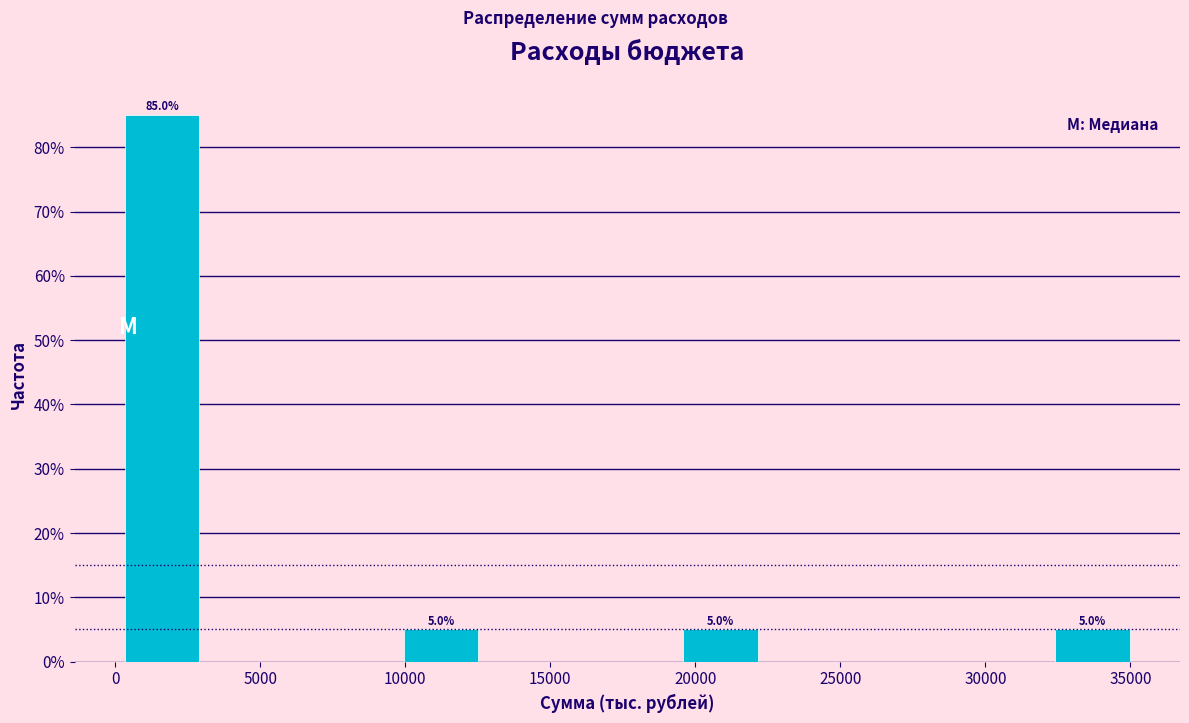

Which range on the x-axis has the tallest bar?

0 to 3000